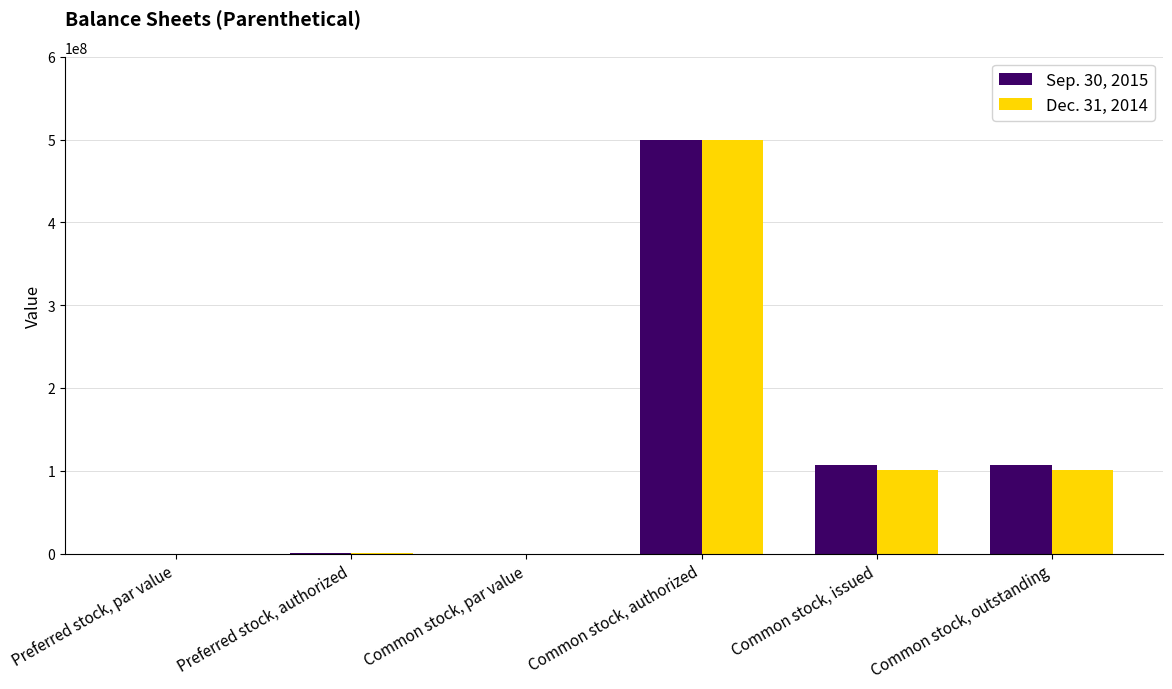

Which category has the highest value across all series?

Common stock, authorized